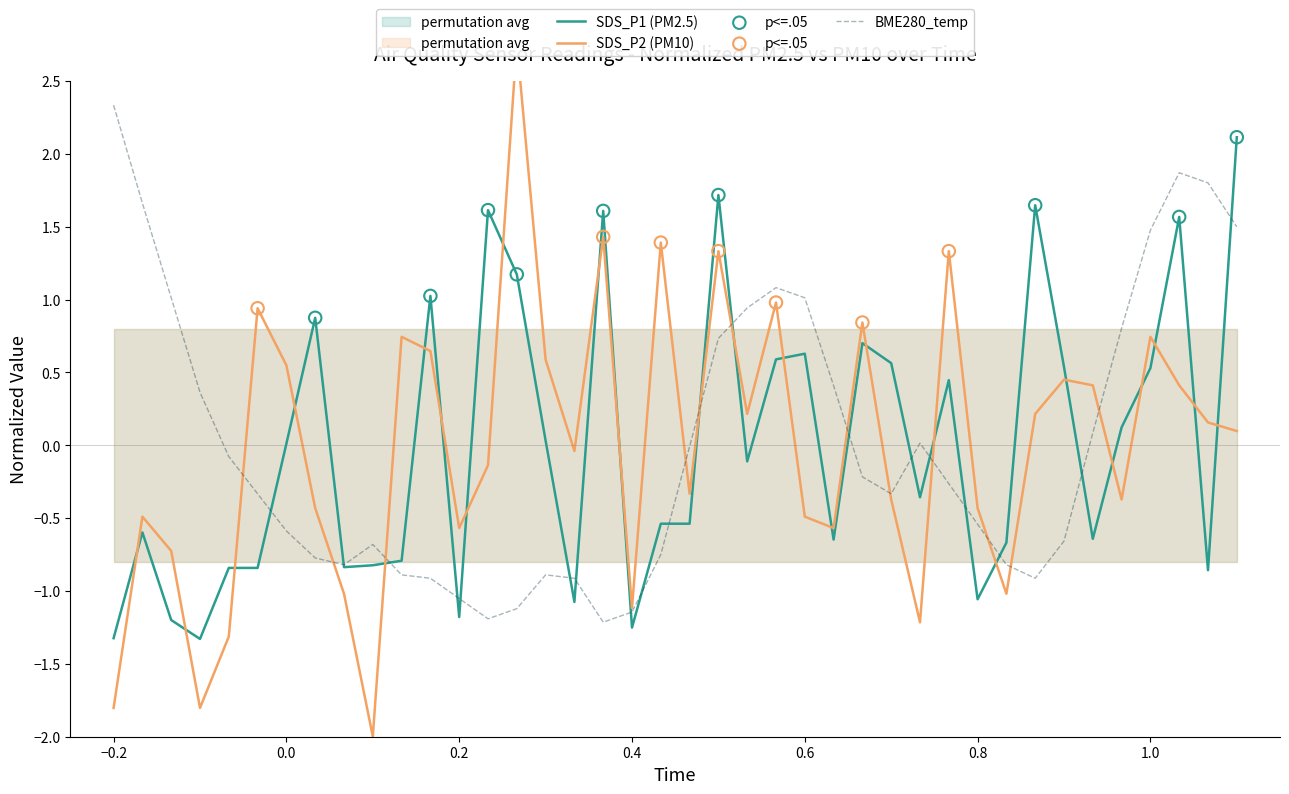

Which series reaches the maximum Y coordinate?

SDS_P2